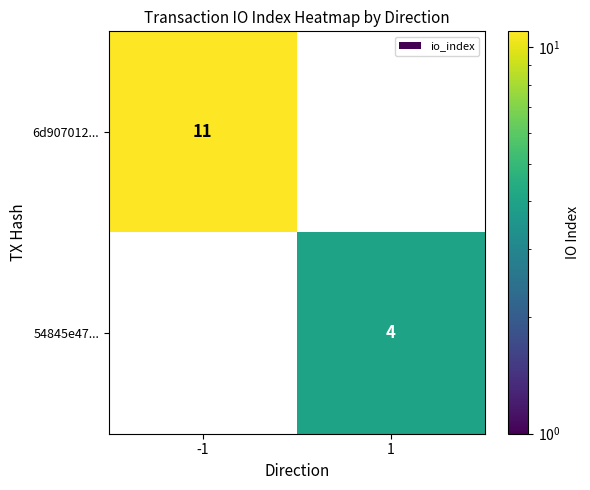

What is the spread (max minus min) of values at 1?

4